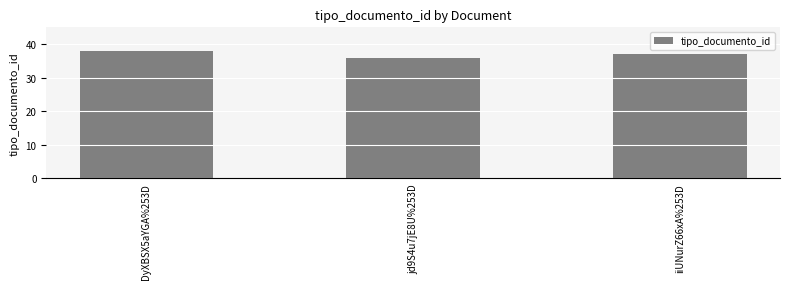

What is the approximate value at jd9S4u7jE8U%253D?

36